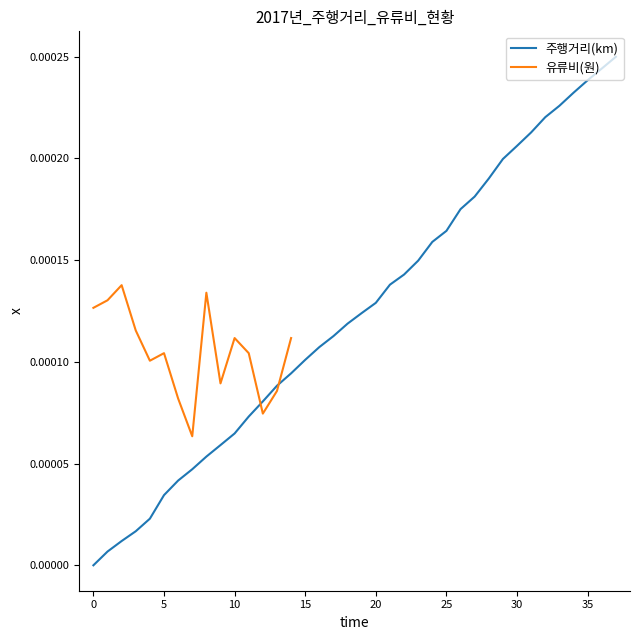

How many positive values are there?

37